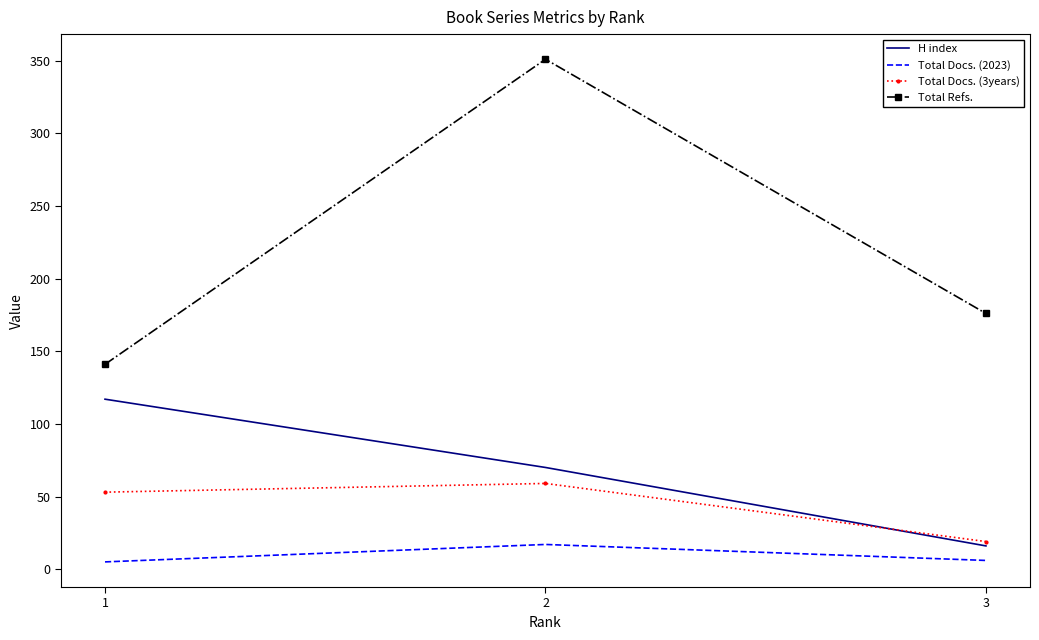

The Total Docs. (3years) series shows 96 at 2. True or false?

False